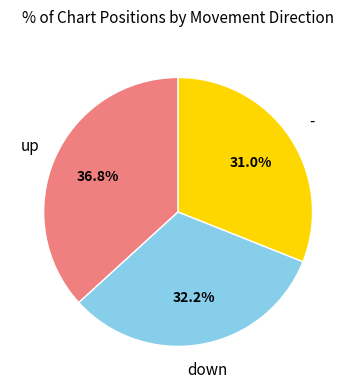

How many segments does this pie chart have?

3